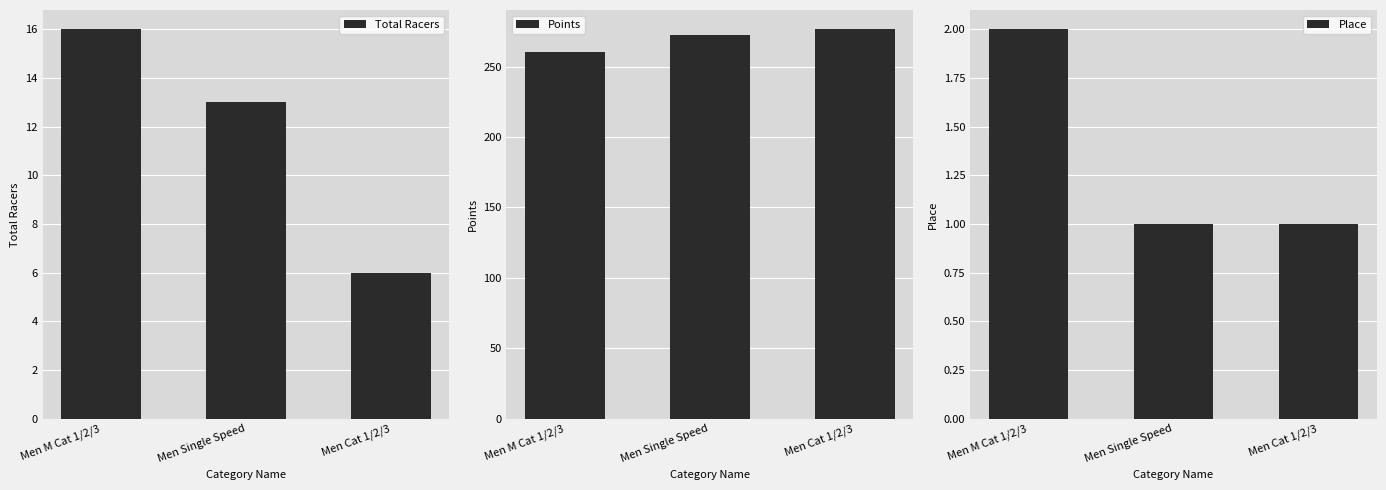

What is the value of the Total Racers bar at the 1st from the left?

16